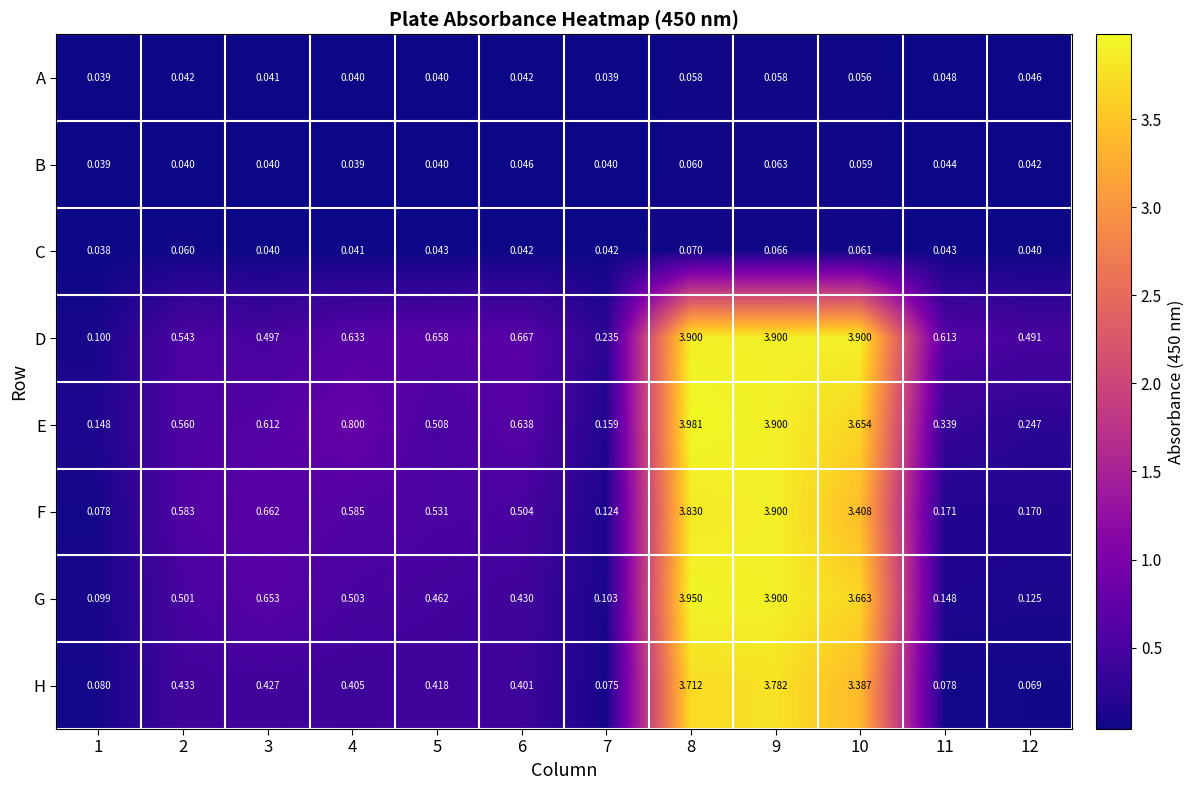

Rank the series at 10 from highest to lowest value.

D, G, E, F, H, C, B, A